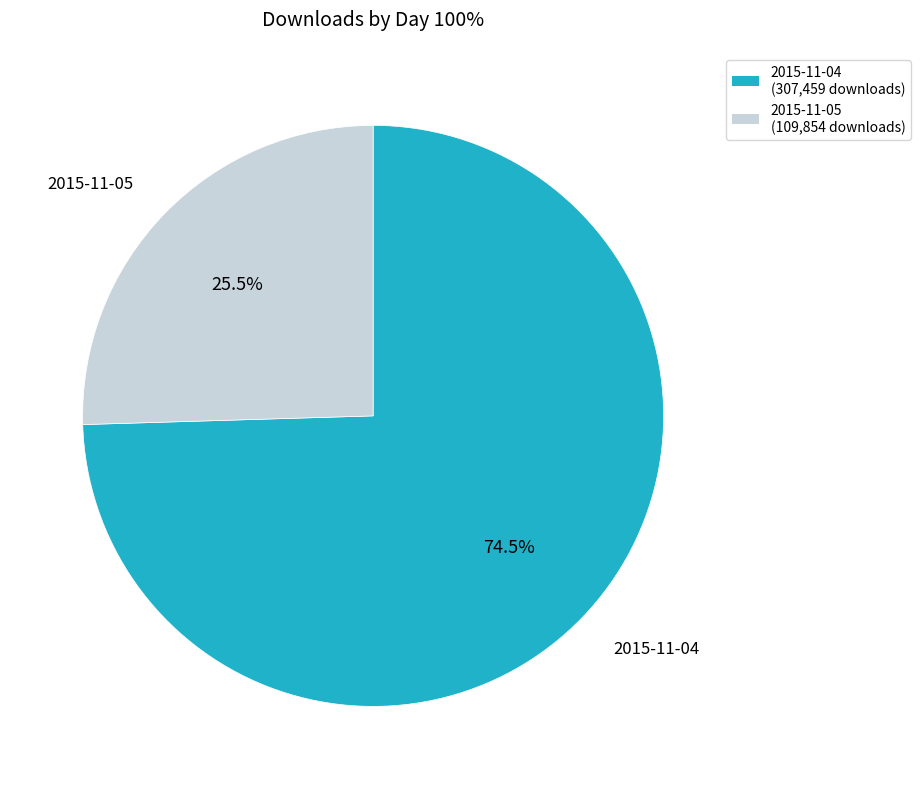

What is the ratio of the value at 2015-11-04 to the value at 2015-11-05?

2.9